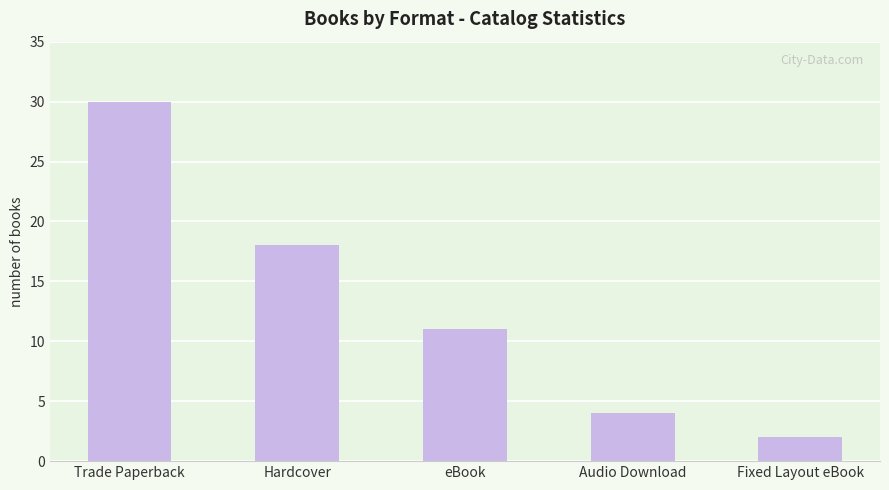

Reading left to right, what are all the values shown in this chart?

30	18	11	4	2